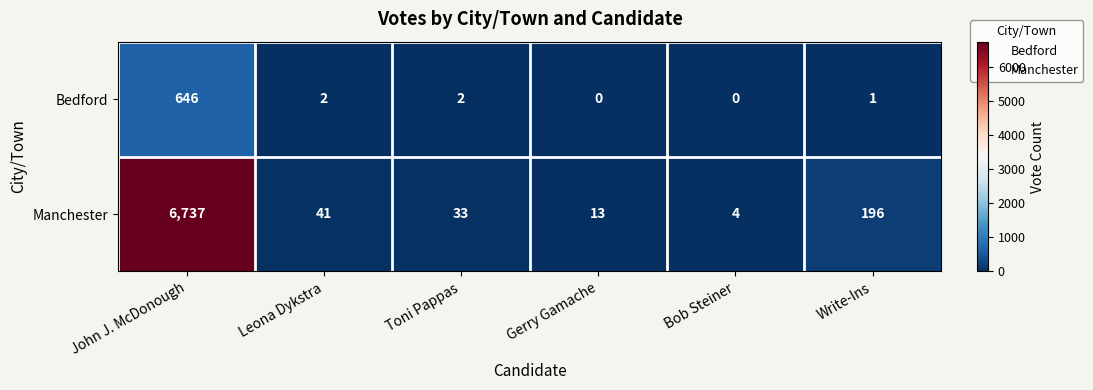

How many distinct data groups are displayed?

2